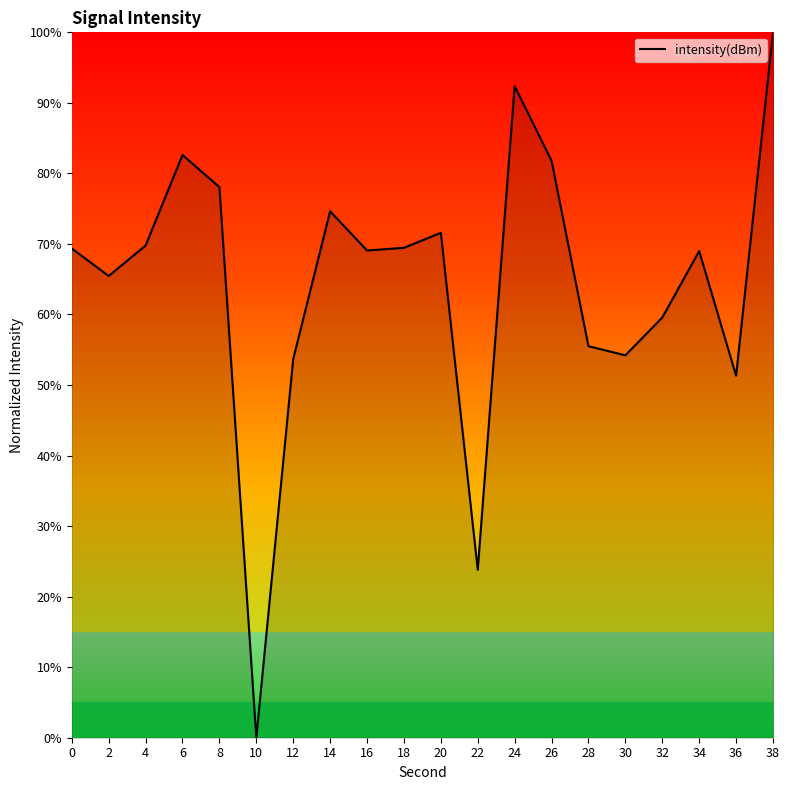

True or false: the data shows 102.0 at 0.

False